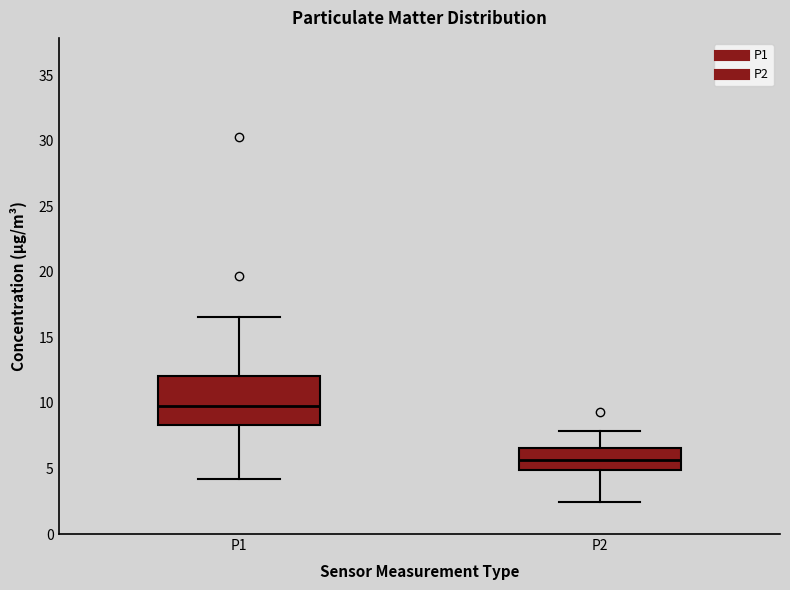

Comparing the boxes themselves (not the whiskers), which one is the tallest?

P1